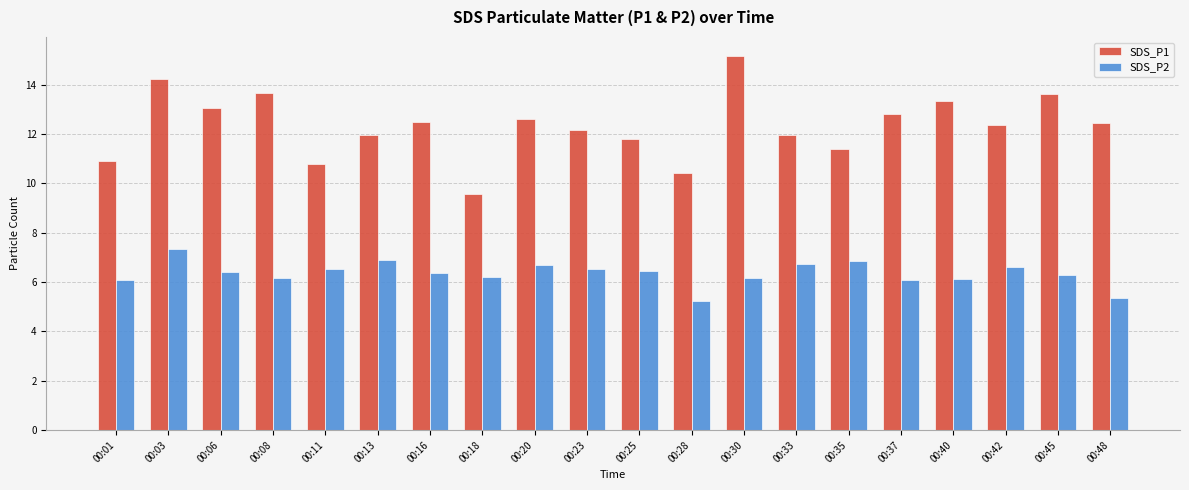

Count the number of categories in the chart.

20